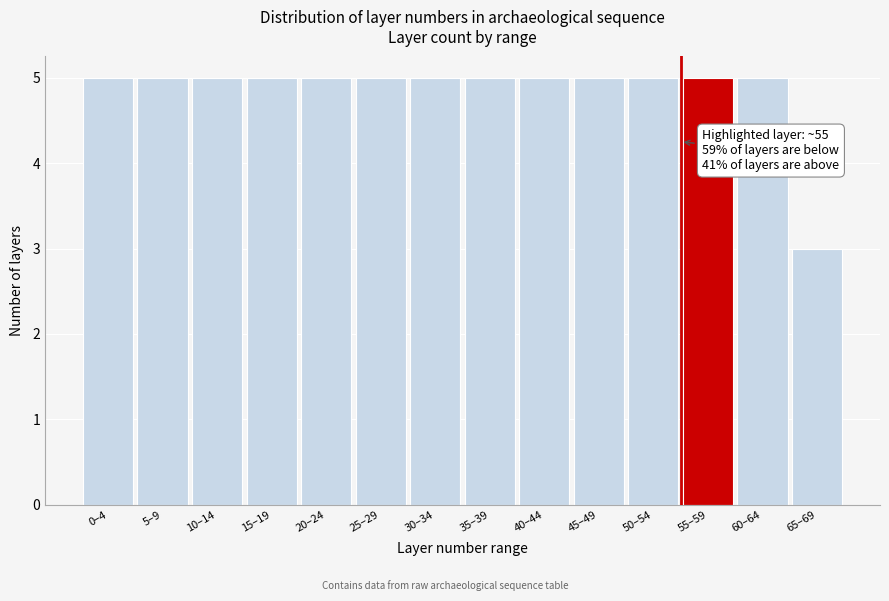

Reading left to right, list all the values displayed in this chart.

0–4=5	5–9=5	10–14=5	15–19=5	20–24=5	25–29=5	30–34=5	35–39=5	40–44=5	45–49=5	50–54=5	55–59=5	60–64=5	65–69=3